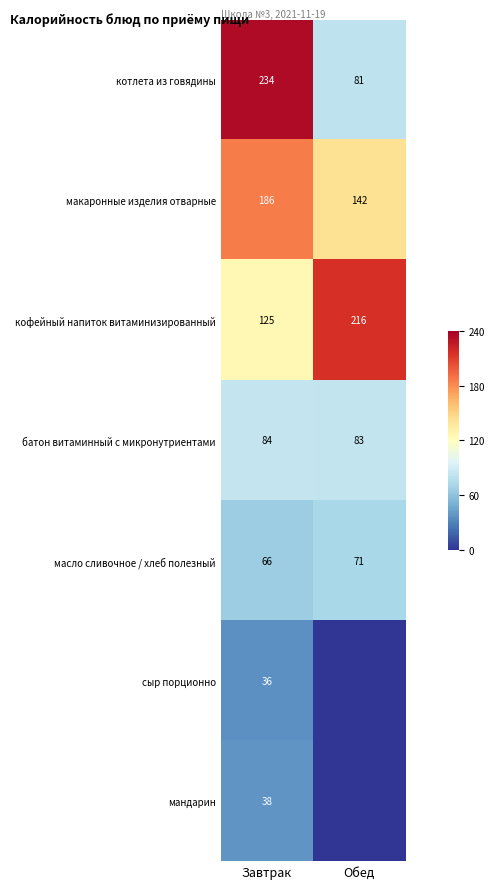

Which category has the highest value across all series?

Завтрак